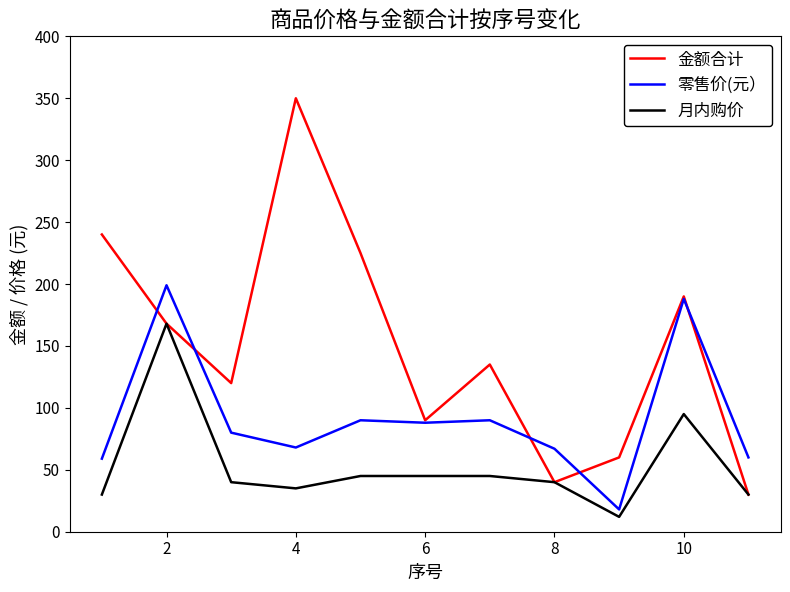

Which series has the largest total across all categories?

金额合计